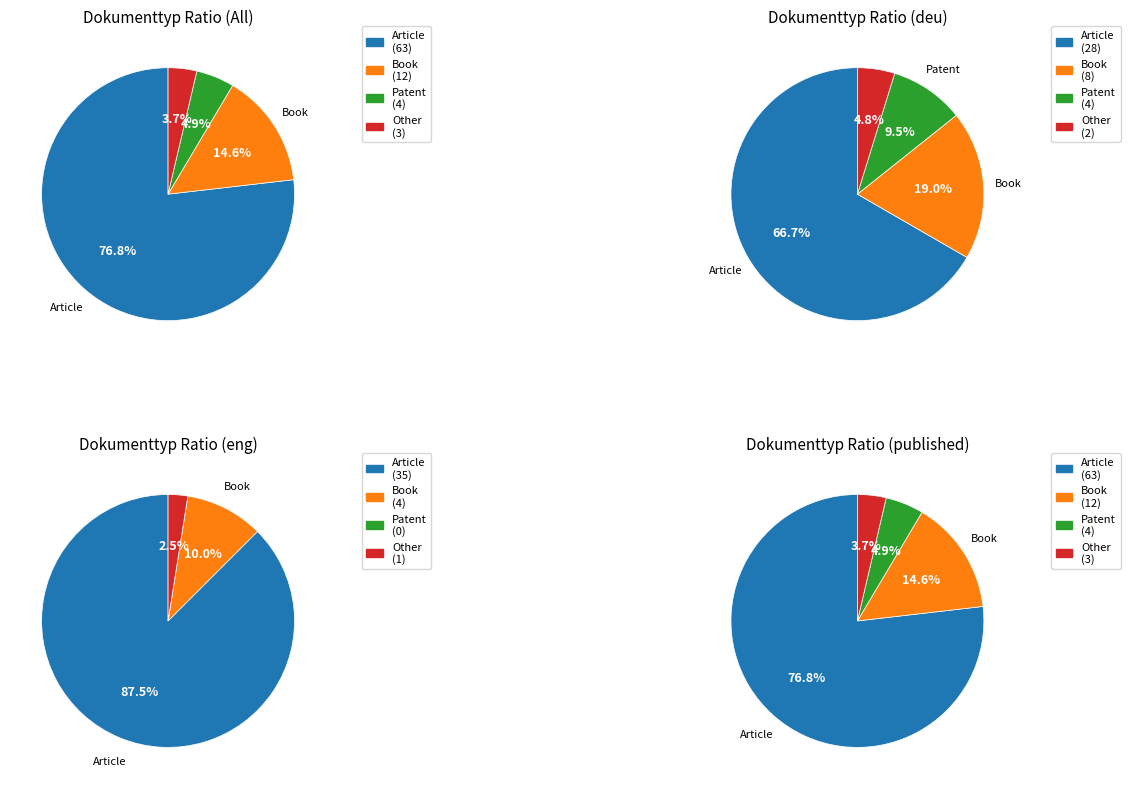

How many slices are in this pie chart?

4